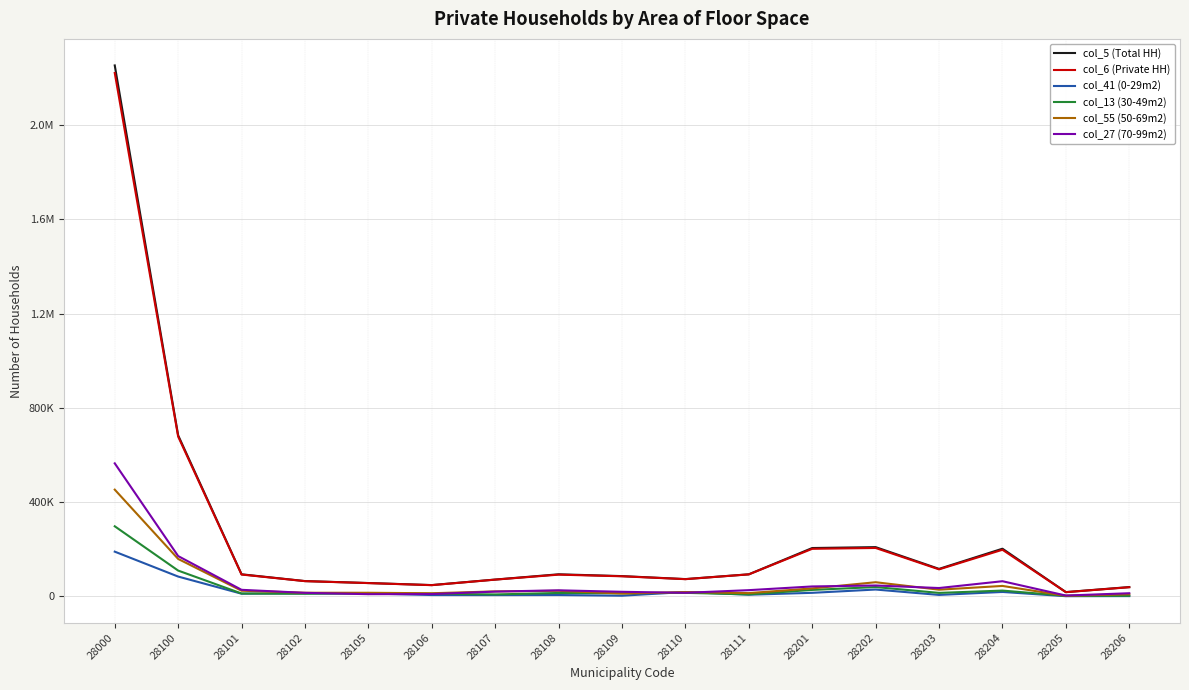

Does the chart have visible grid lines?

Yes